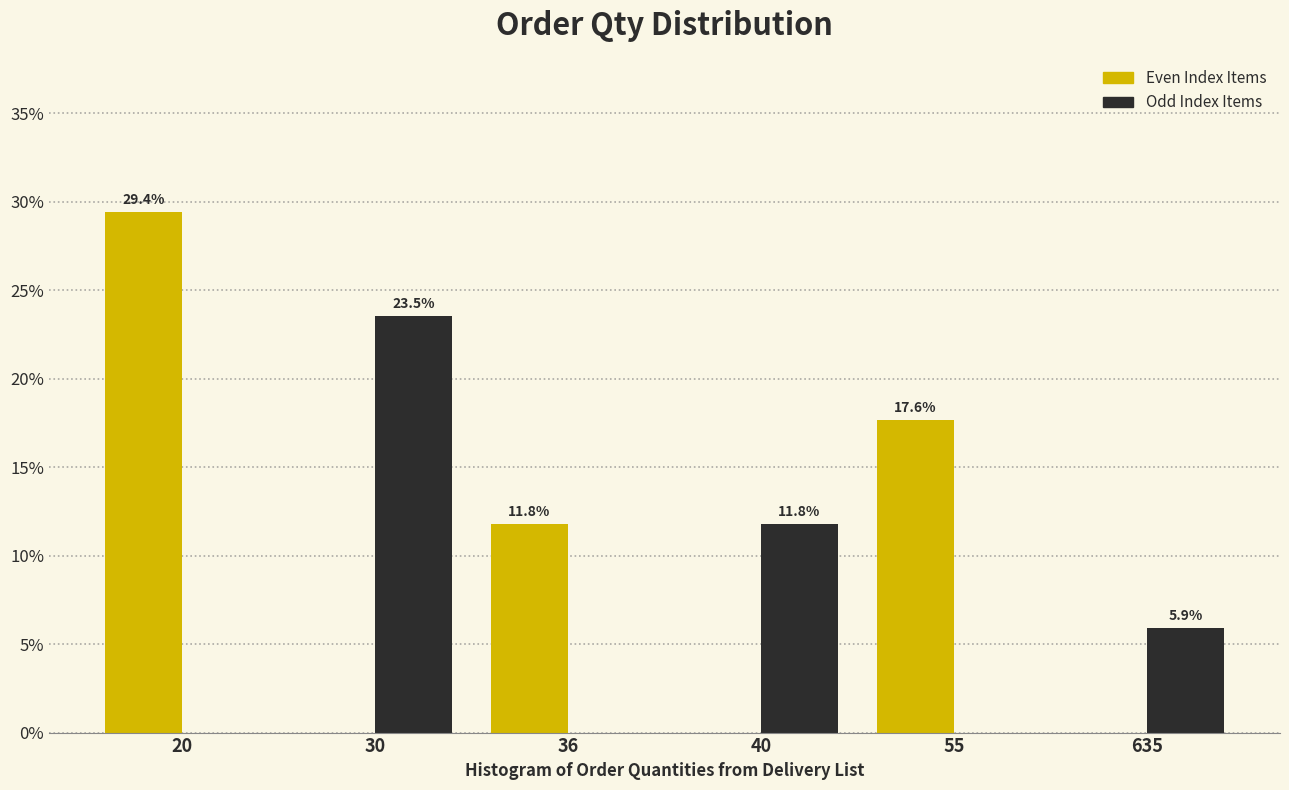

What is the greatest value displayed?

29.4